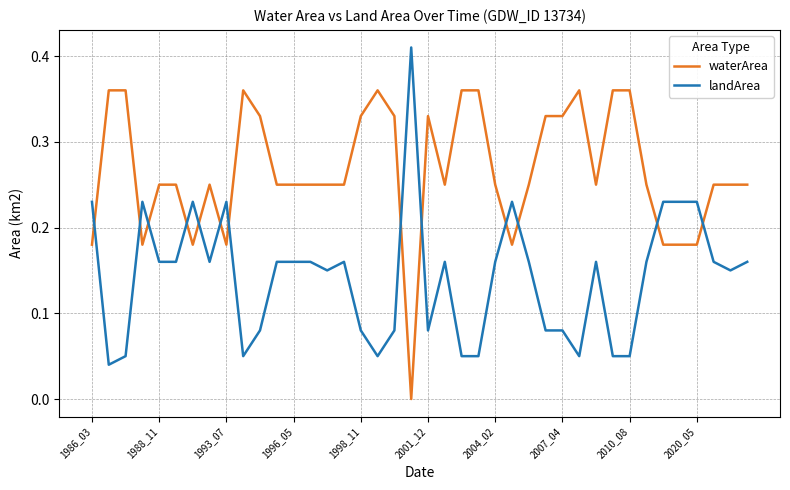

Which series has the largest total across all categories?

waterArea